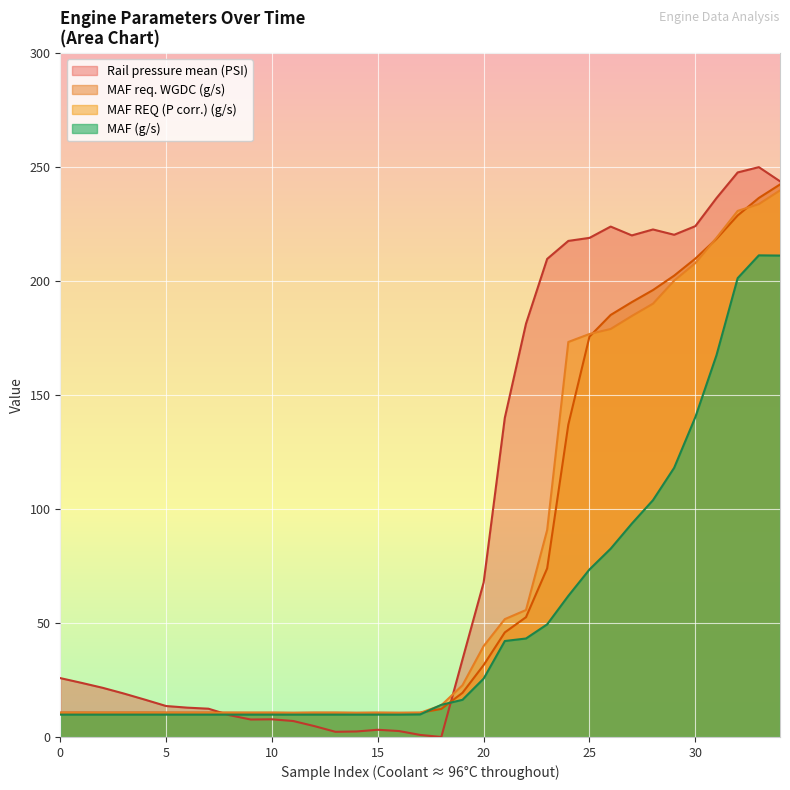

How many distinct data groups are displayed?

4